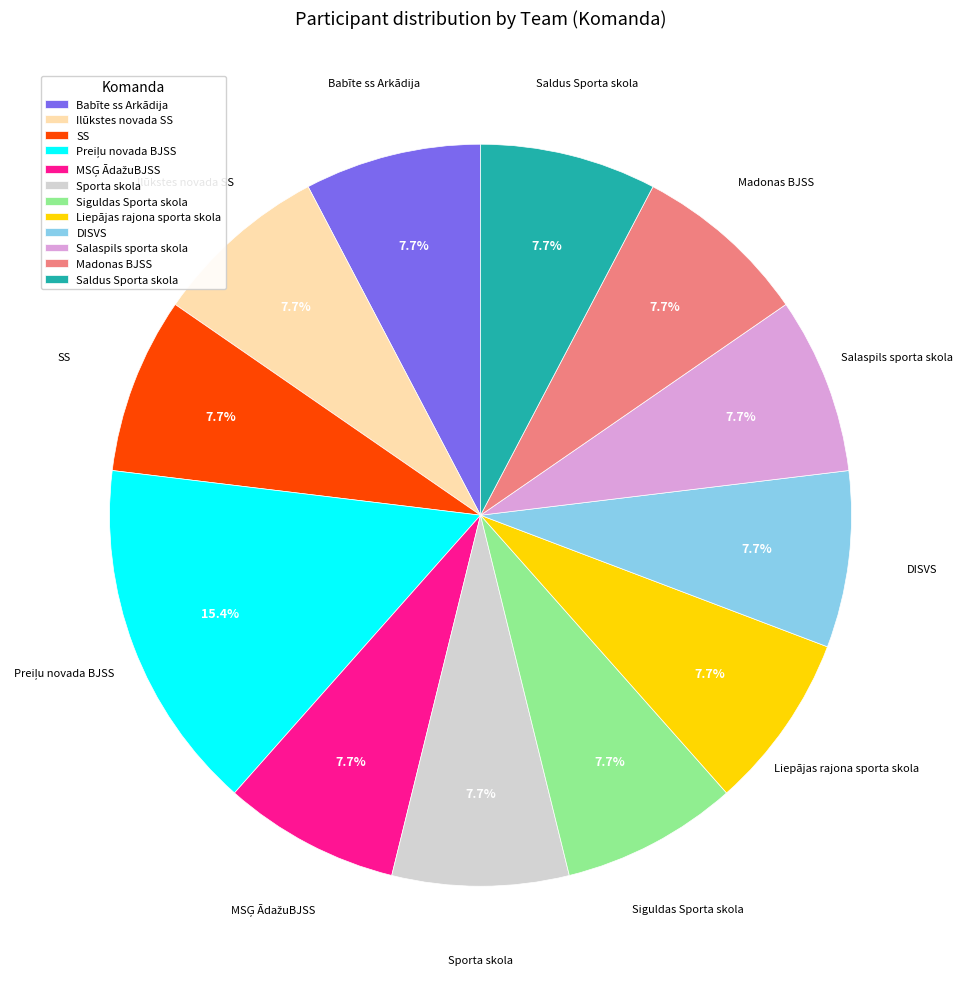

What is the ratio of the value at Sporta skola to the value at Babīte ss Arkādija?

1.0